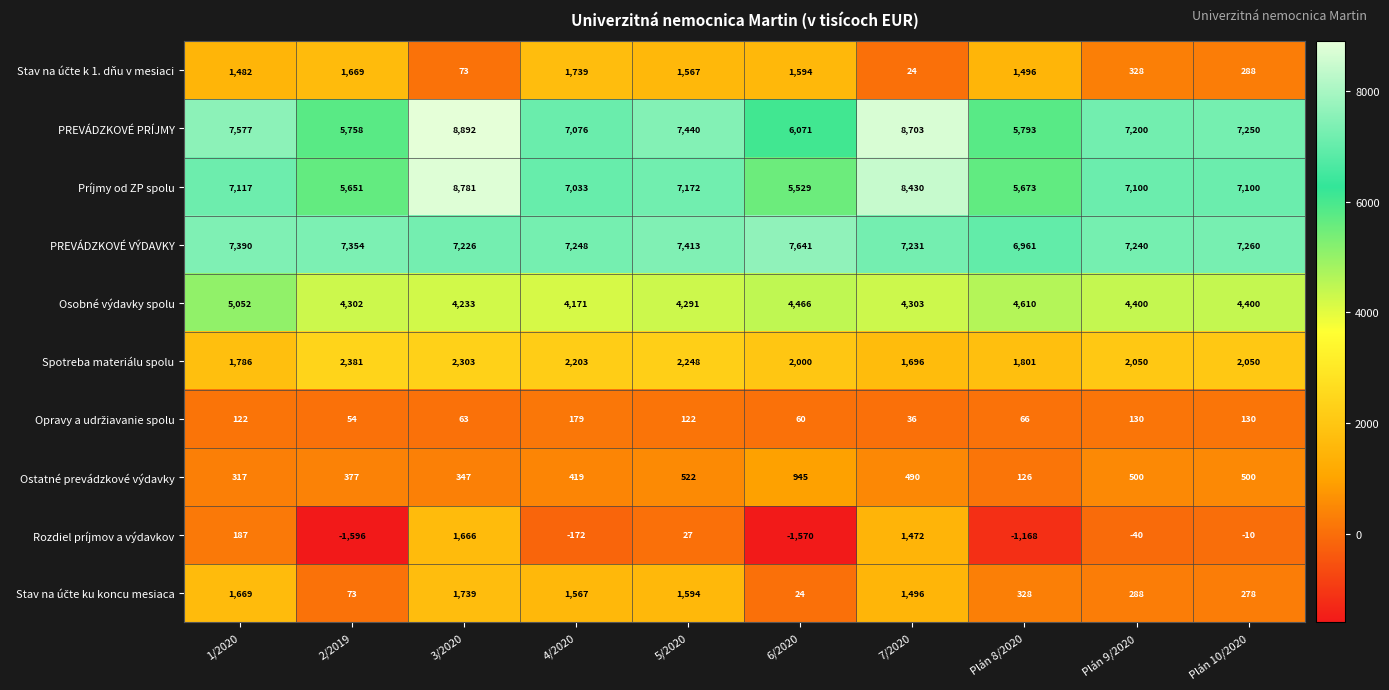

What is the difference between the highest and lowest values at 3/2020?

8829